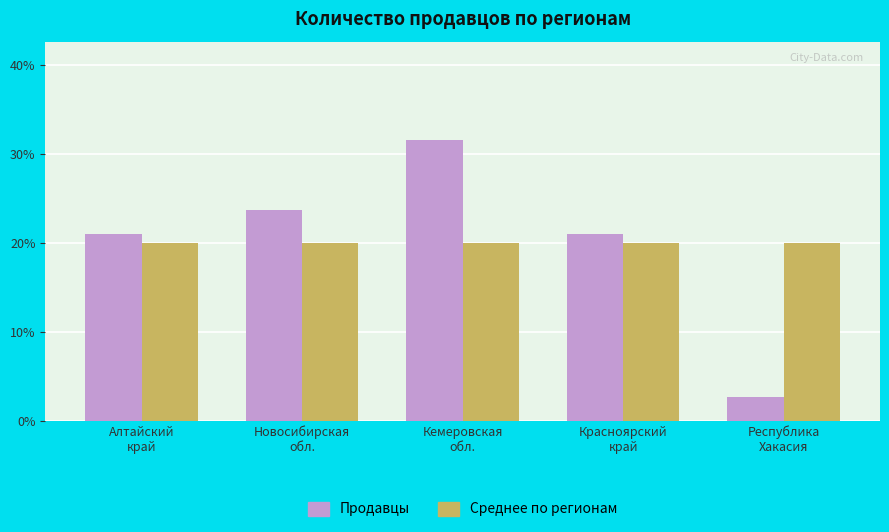

The value of Продавцы at Красноярский
край is 21.1. True or false?

True